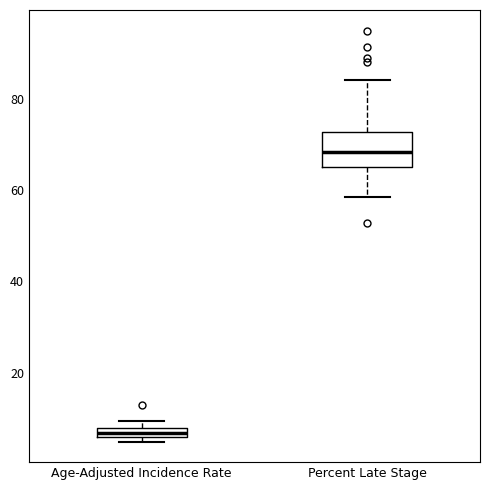

Which box has the lowest median line?

Age-Adjusted Incidence Rate